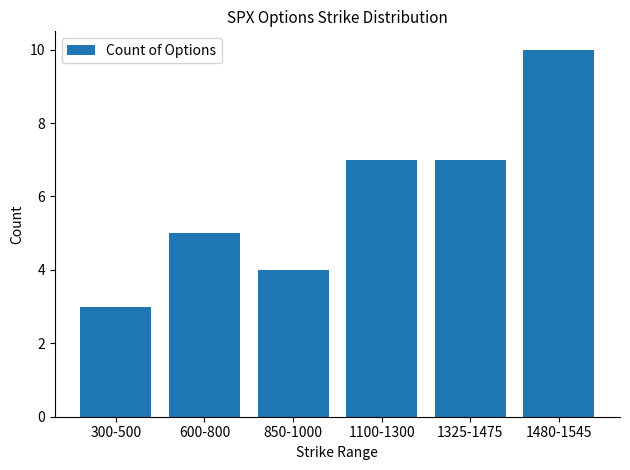

Reading left to right, transcribe all the data shown in this chart.

3	5	4	7	7	10